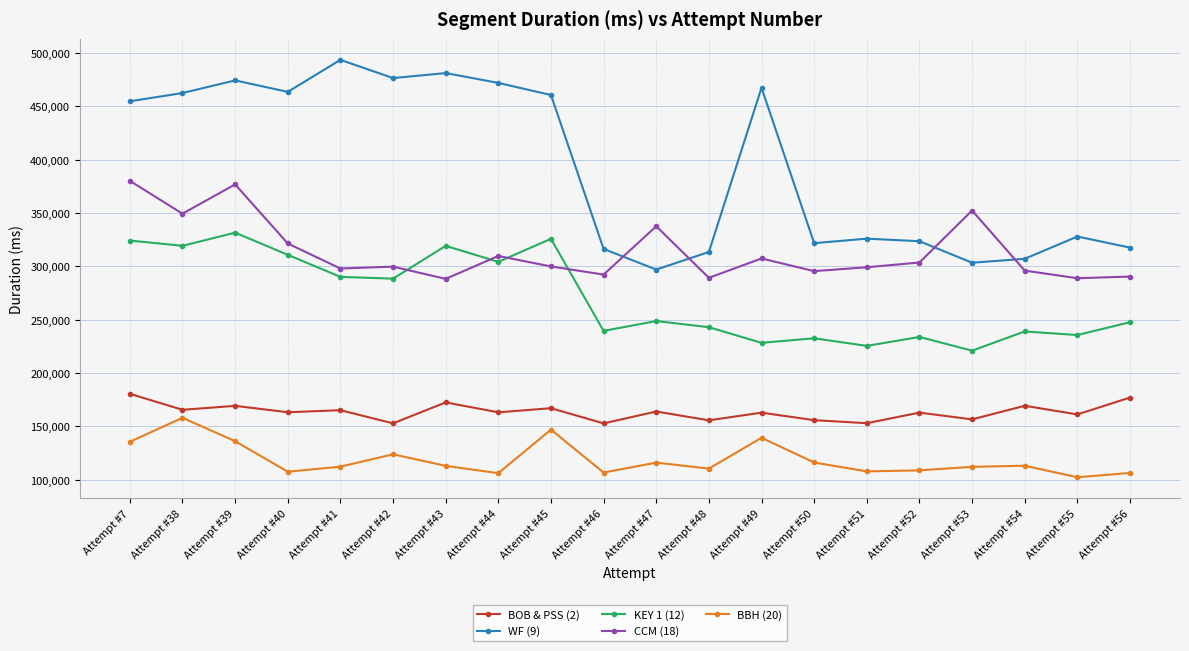

Does the chart display data point markers on the line(s)?

Yes